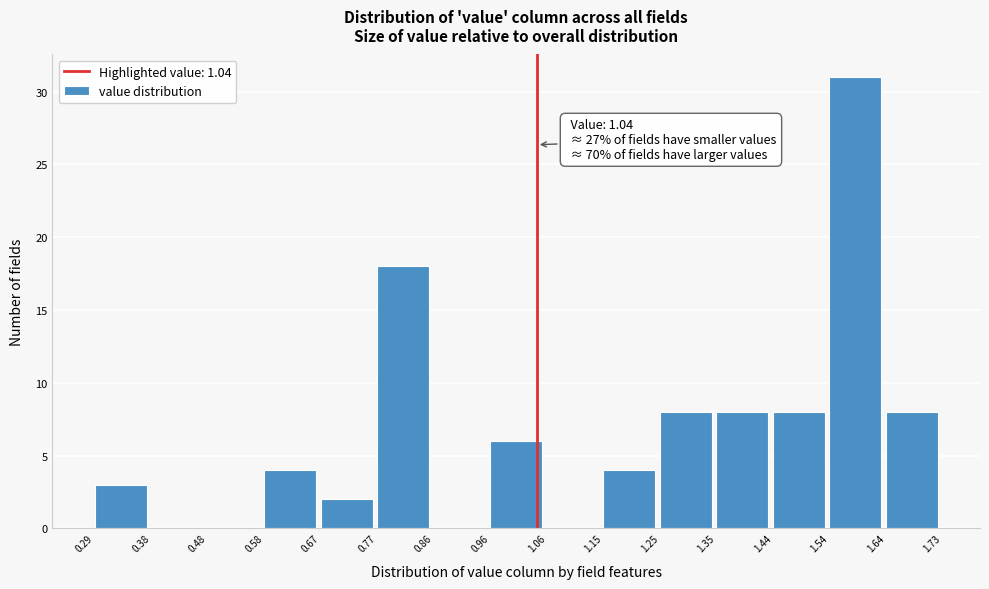

Which range on the x-axis has the tallest bar?

1.54 to 1.64